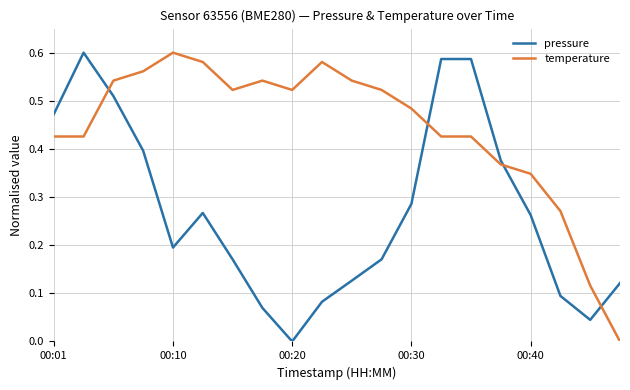

After their last crossing, which series has the higher values: temperature or pressure?

pressure